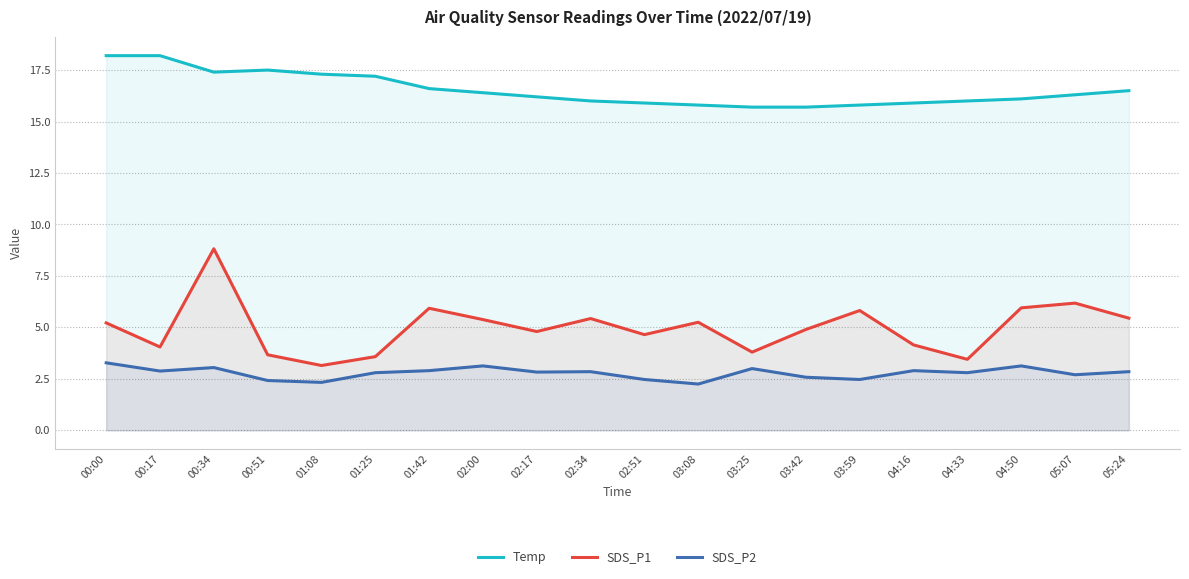

What is the average value of the SDS_P1 series?

5.0